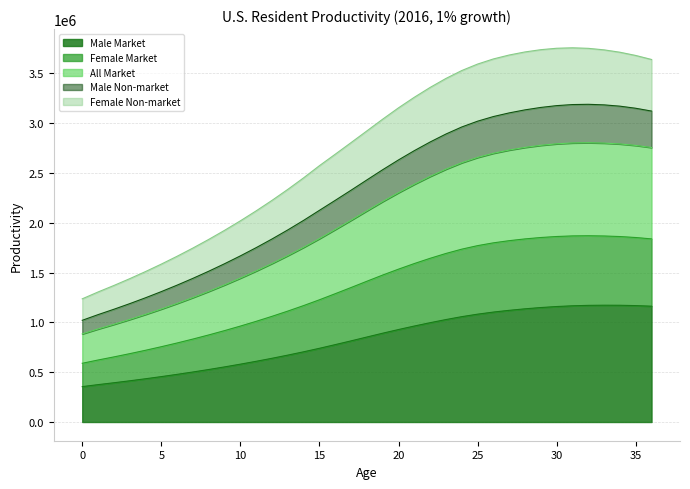

List the labels in order of Female Non-market value, largest first.

32, 31, 33, 30, 34, 29, 35, 36, 28, 27, 26, 25, 24, 23, 22, 21, 20, 19, 18, 17, 16, 15, 14, 13, 12, 11, 10, 9, 8, 7, 6, 5, 4, 3, 2, 1, 0